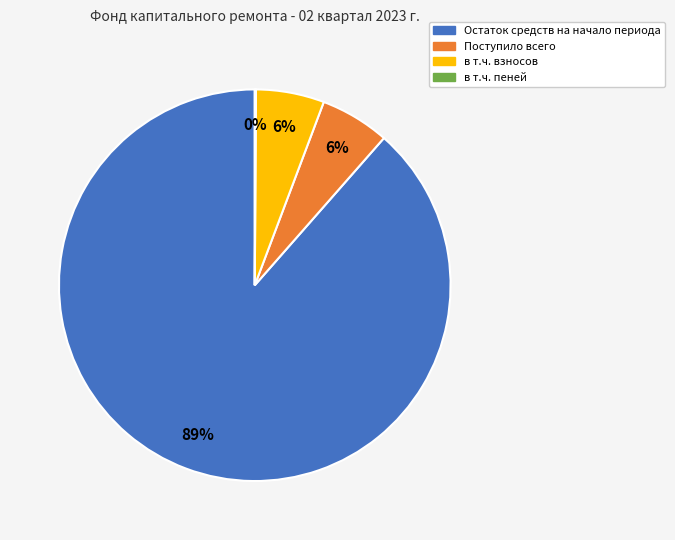

To the nearest percent, what is the average slice percentage?

25%